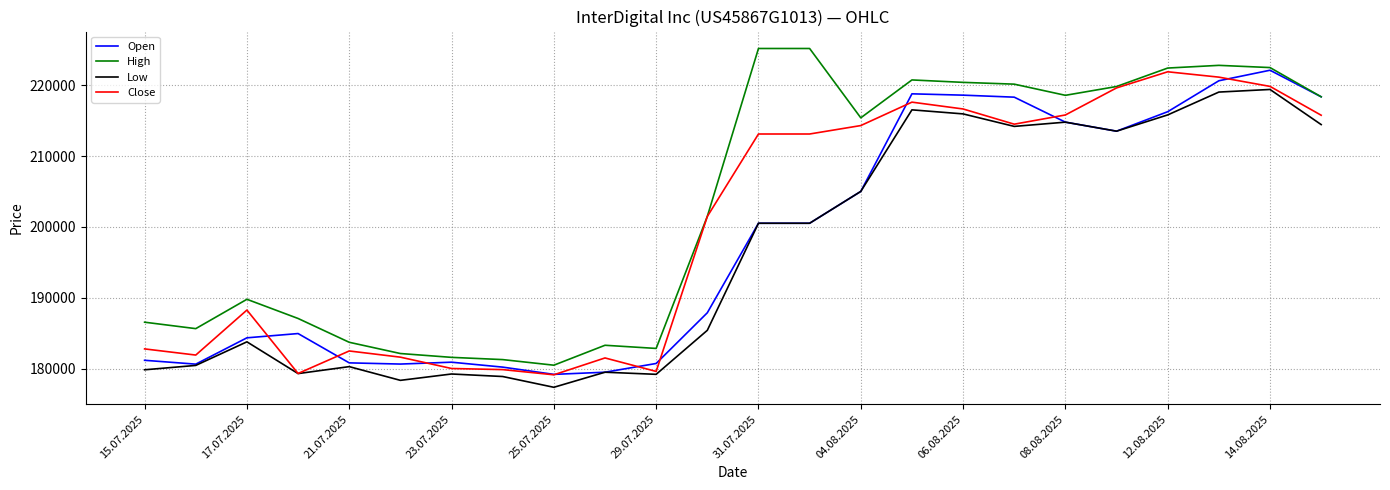

What is the maximum value for Low?

219414